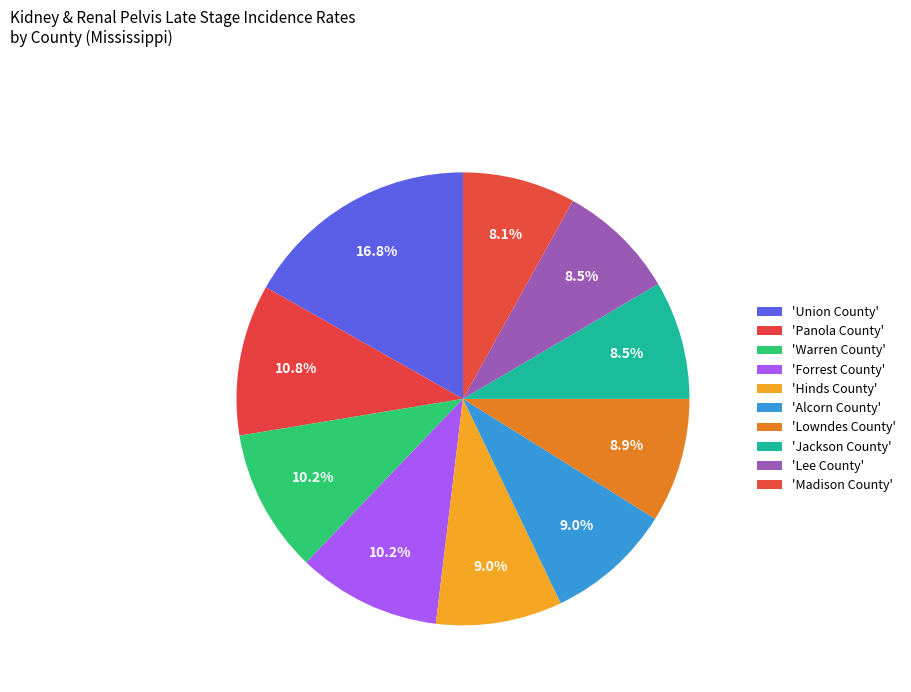

Rank the categories by value from lowest to highest.

Madison County, Jackson County, Lee County, Lowndes County, Hinds County, Alcorn County, Warren County, Forrest County, Panola County, Union County